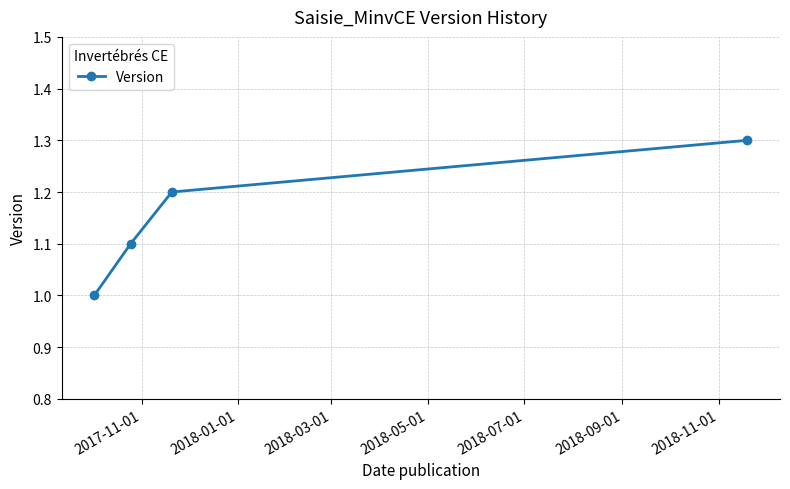

How many values are between 1 and 2?

4